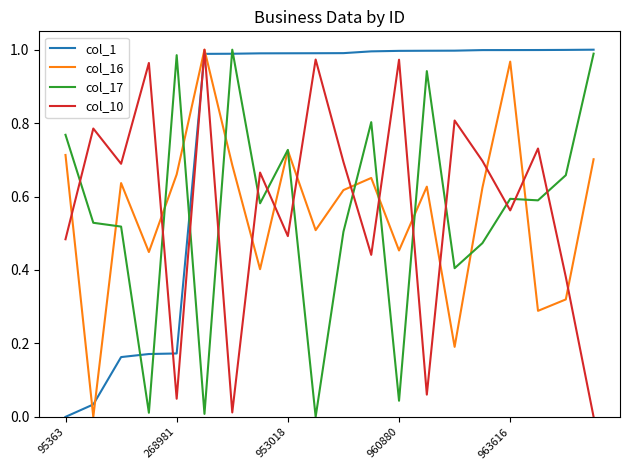

True or false: col_17 and col_16 cross at least once.

True